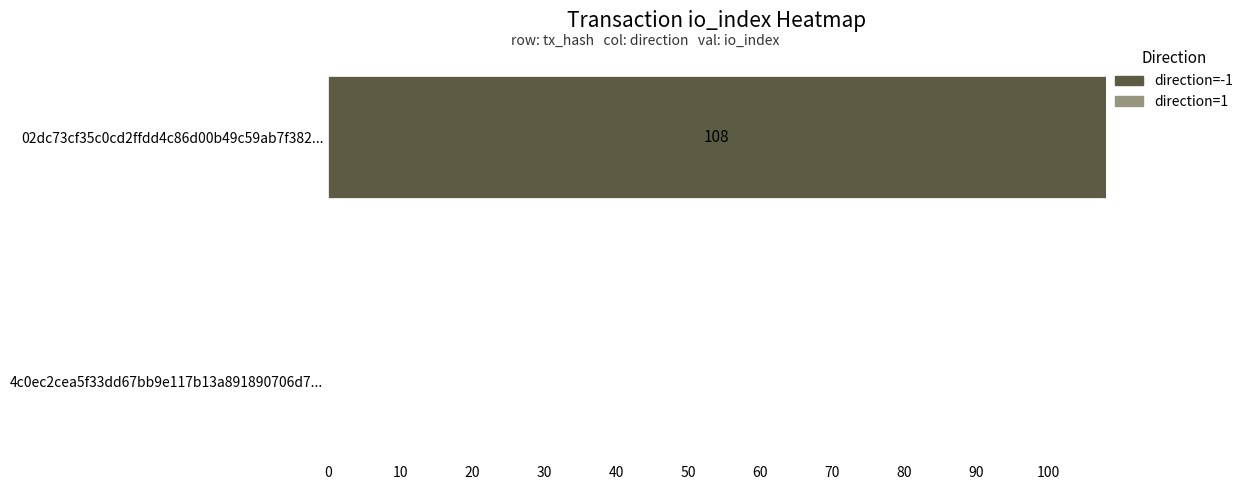

Reading left to right, what are all the values shown in this chart?

02dc73cf35c0cd2ffdd4c86d00b49c59ab7f382: -1=108	1=0
4c0ec2cea5f33dd67bb9e117b13a891890706d7: -1=0	1=0